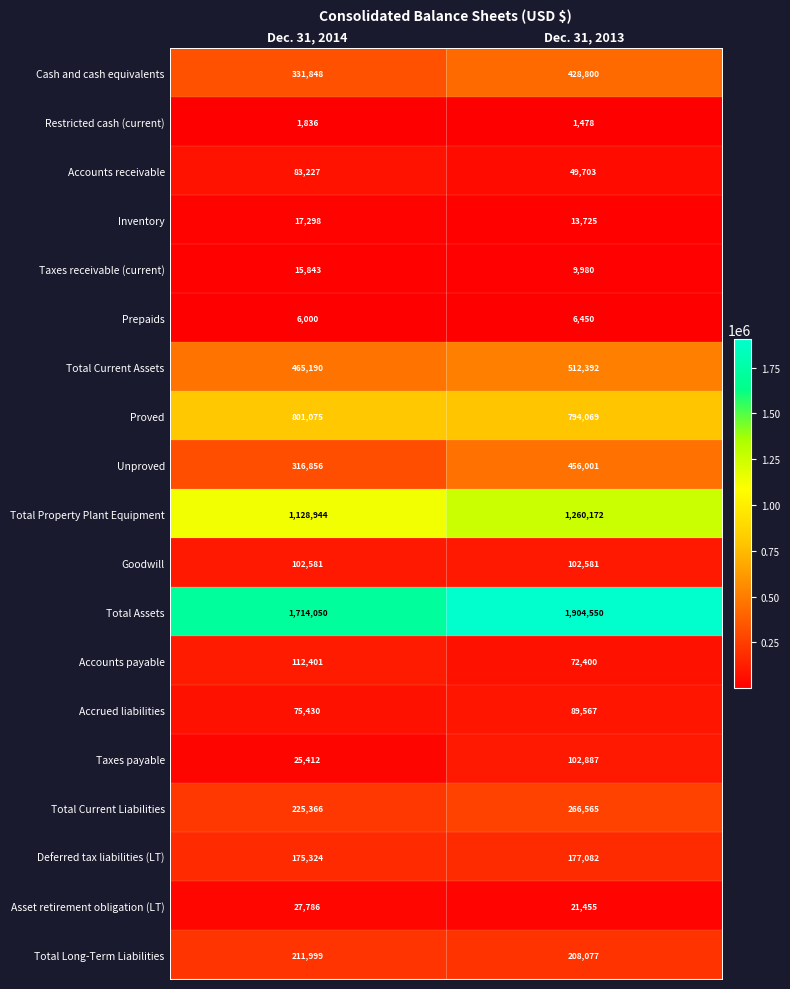

Which series changed the most between Dec. 31, 2014 and Dec. 31, 2013?

Total Assets